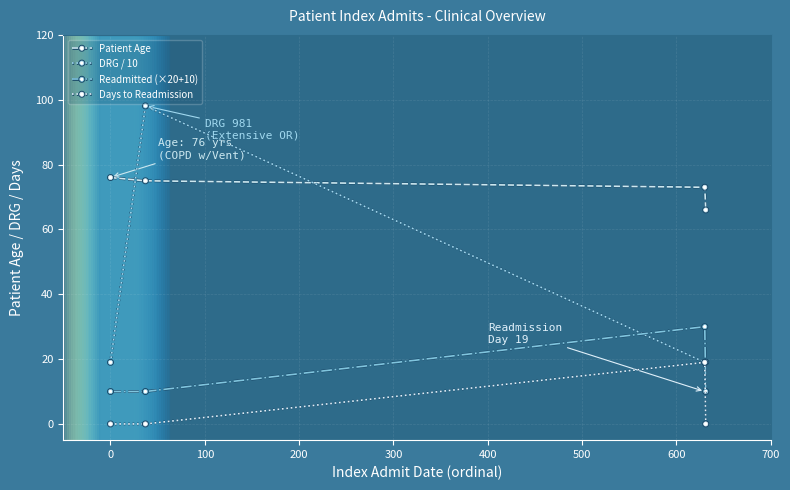

What is the maximum value for Patient Age?

76.0